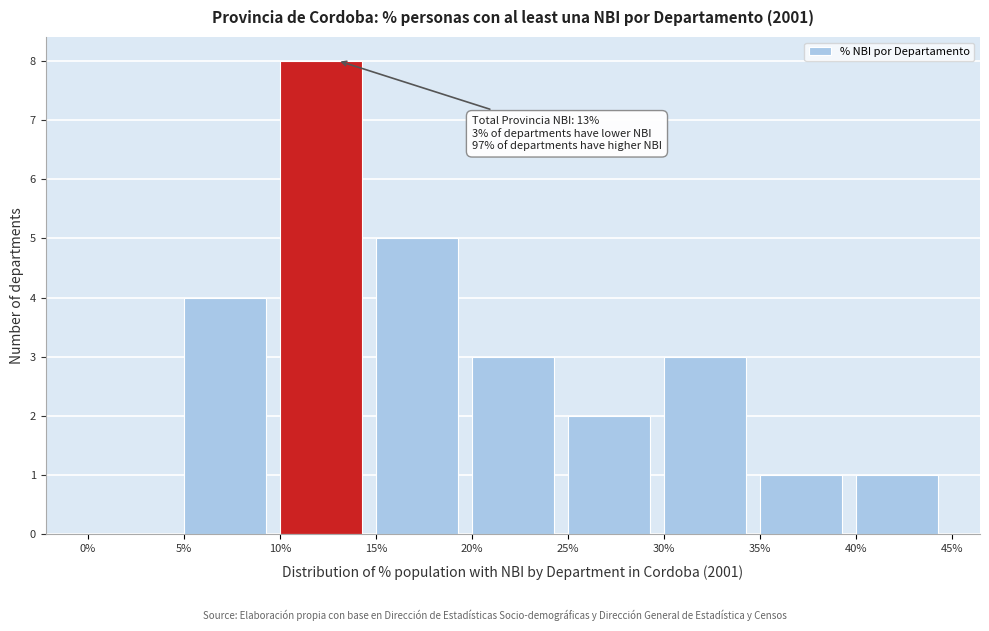

Which range on the x-axis has the tallest bar?

10% to 15%